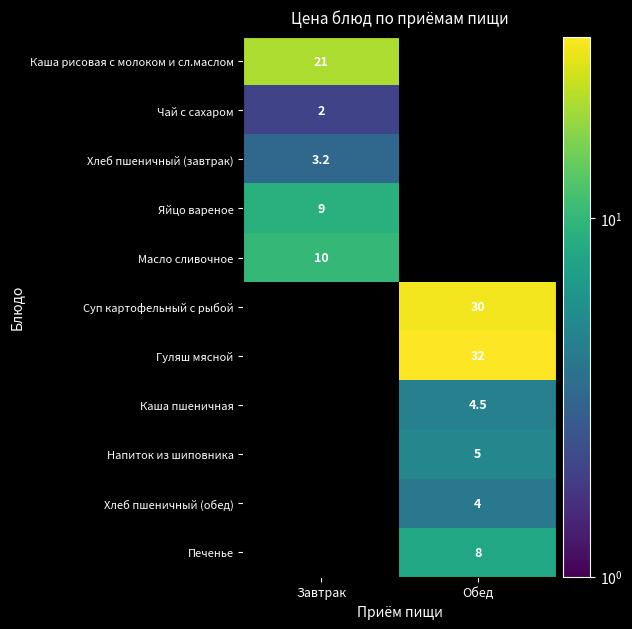

The value of Напиток из шиповника at Обед is 5.0. True or false?

True